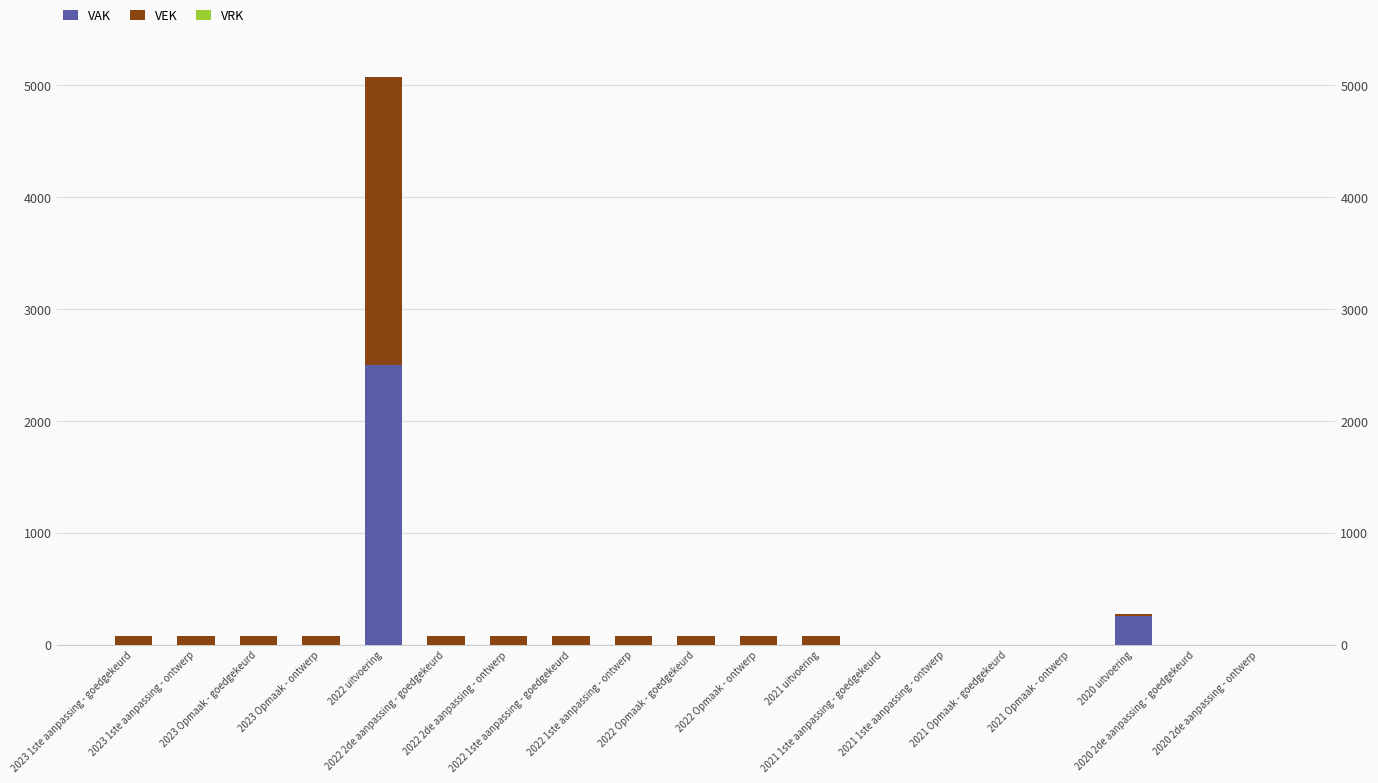

What is the maximum value for VAK?

2500